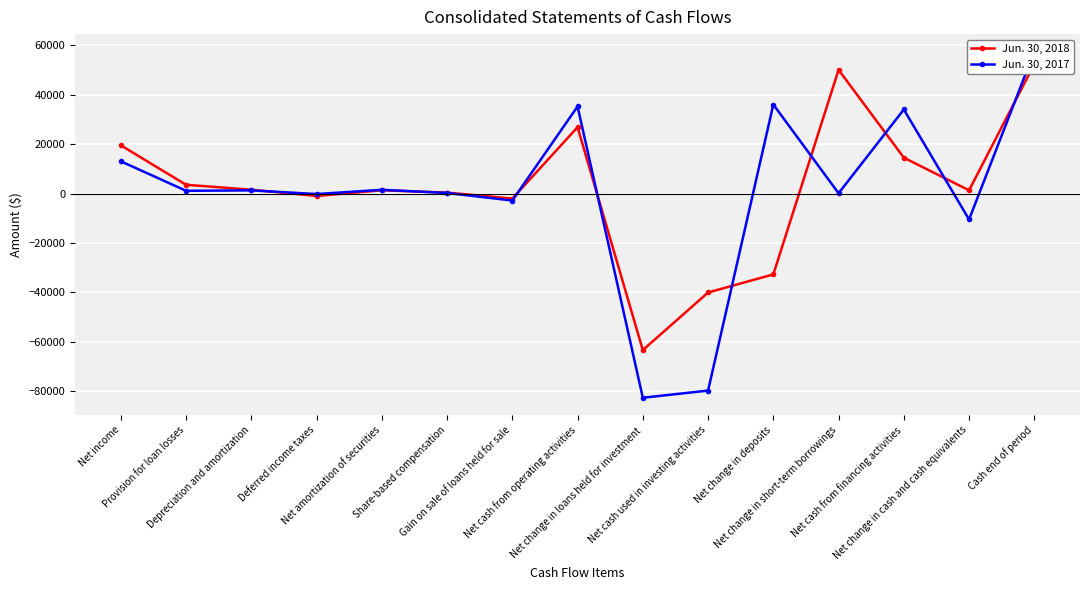

At which category does Jun. 30, 2018 reach its first local valley?

Deferred income taxes